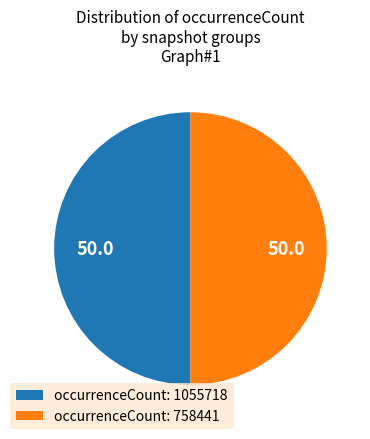

What is the ratio of the value at occurrenceCount: 1055718 to the value at occurrenceCount: 758441?

1.0